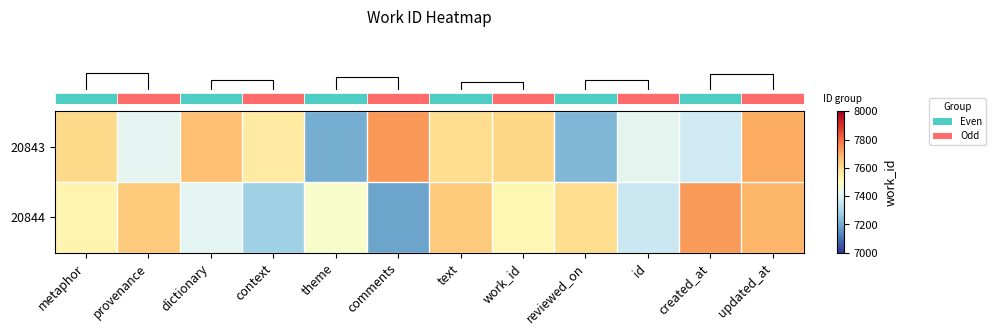

Count the number of data series in this chart.

2